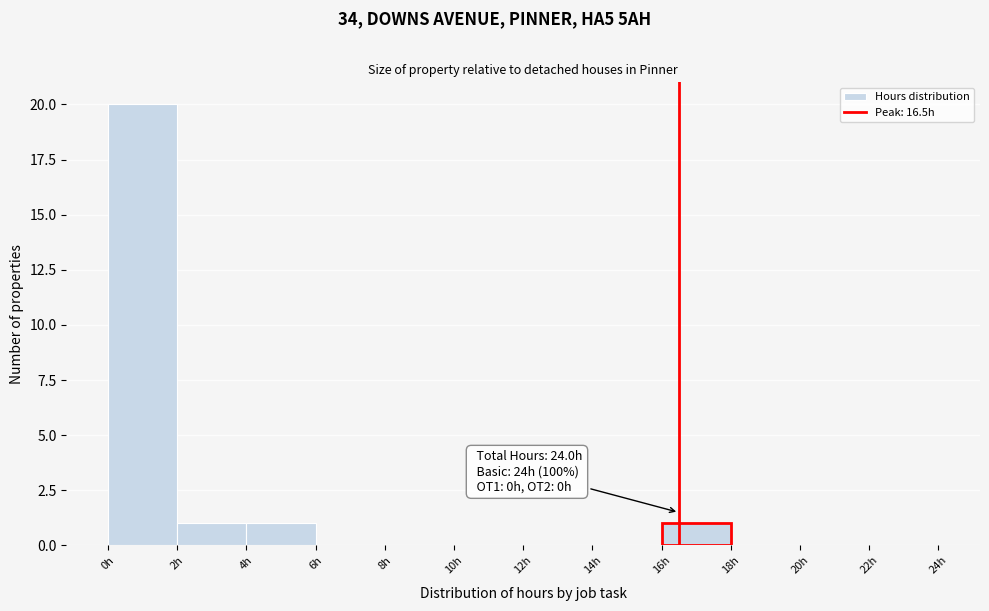

Over which range of the x-axis is the bar tallest?

0 to 2